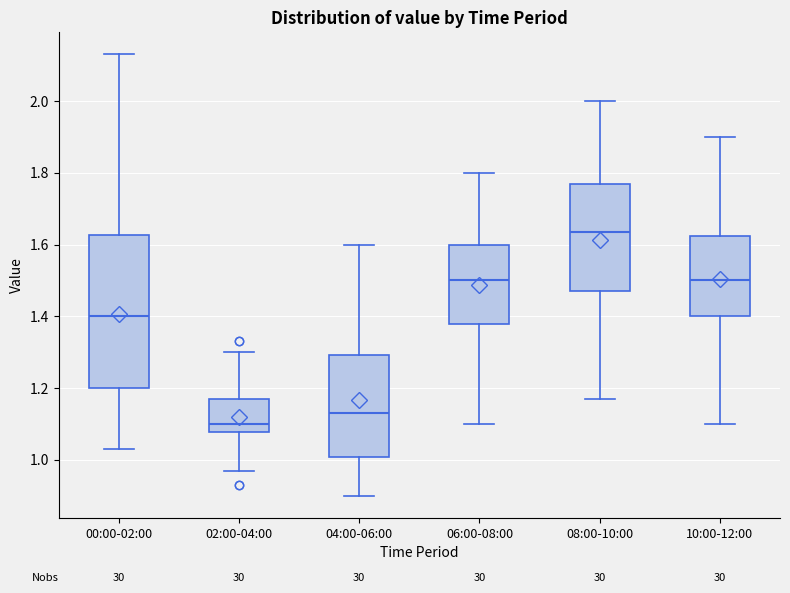

Comparing the boxes themselves (not the whiskers), which one is the tallest?

00:00-02:00